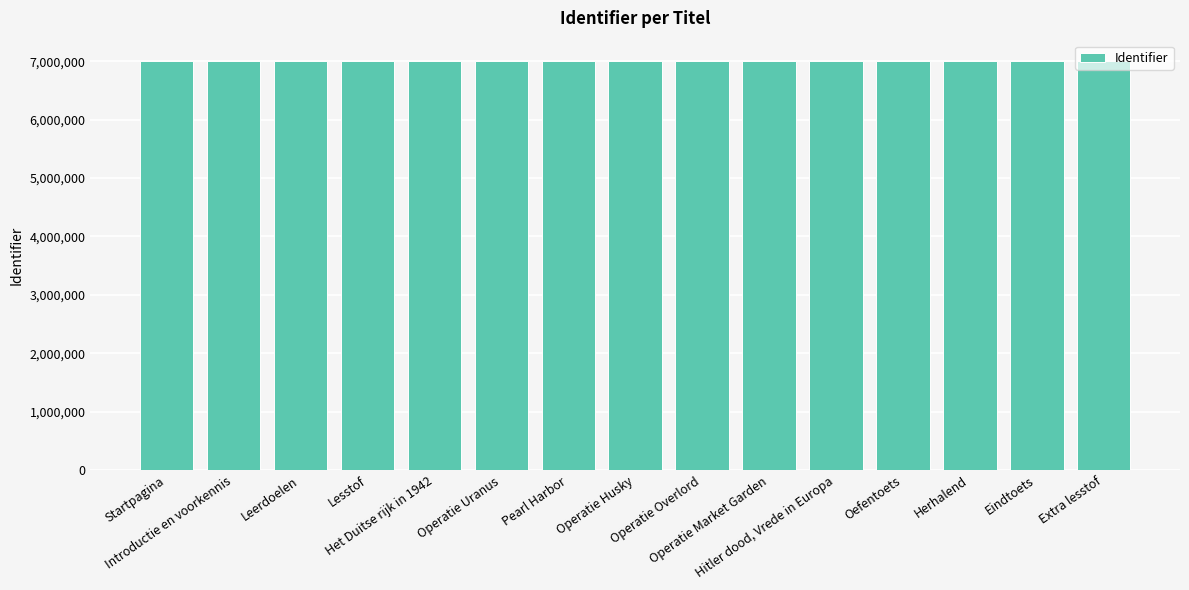

What is the sum of all values?

105012801